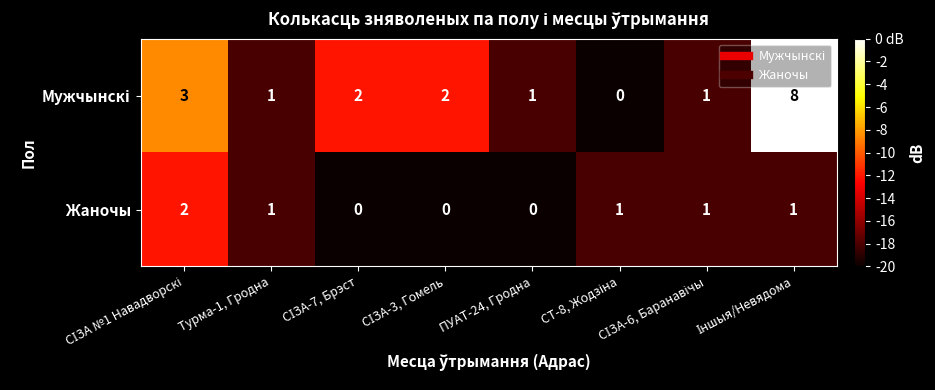

What is the greatest value displayed?

8